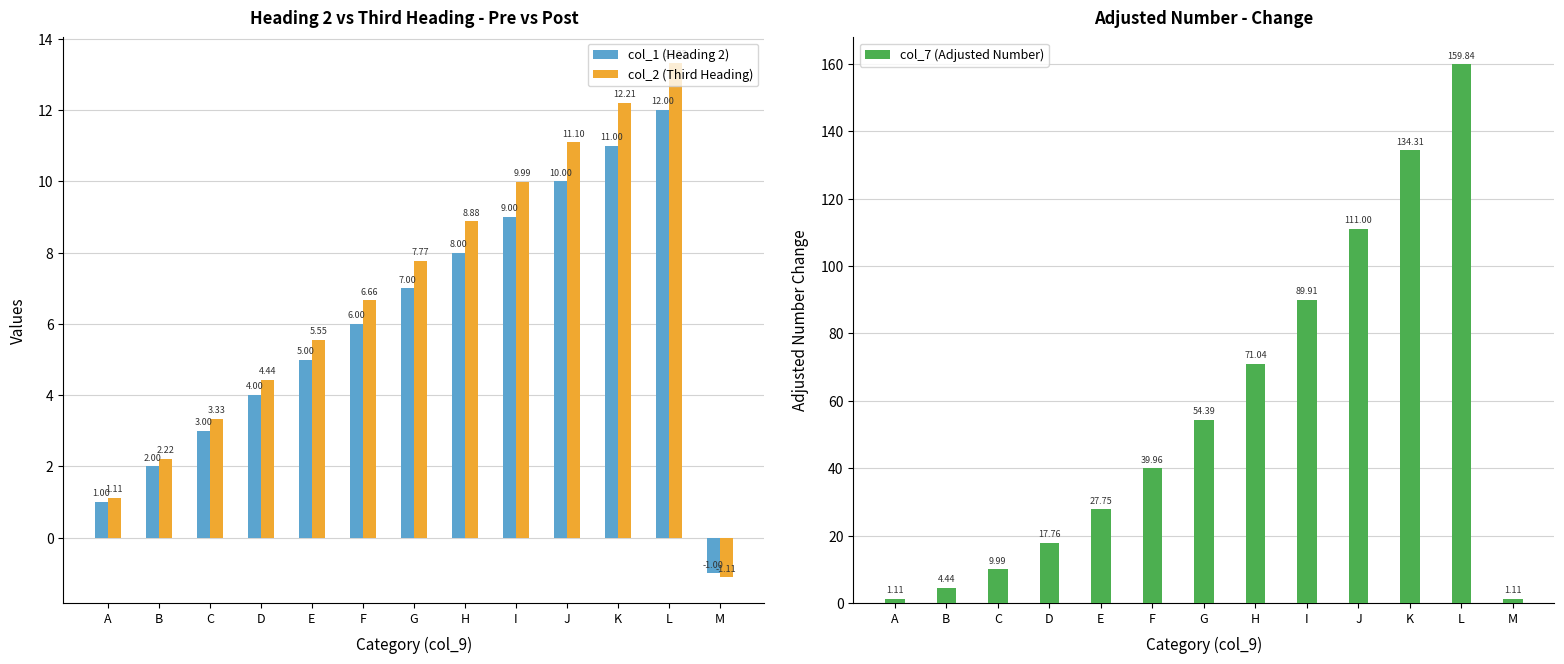

At which label does col_2 (Third Heading) reach its minimum?

M